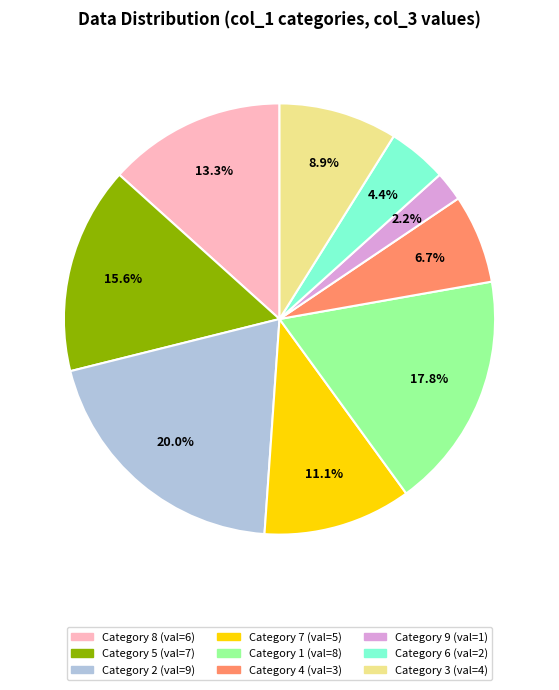

Does any single category account for the majority?

No